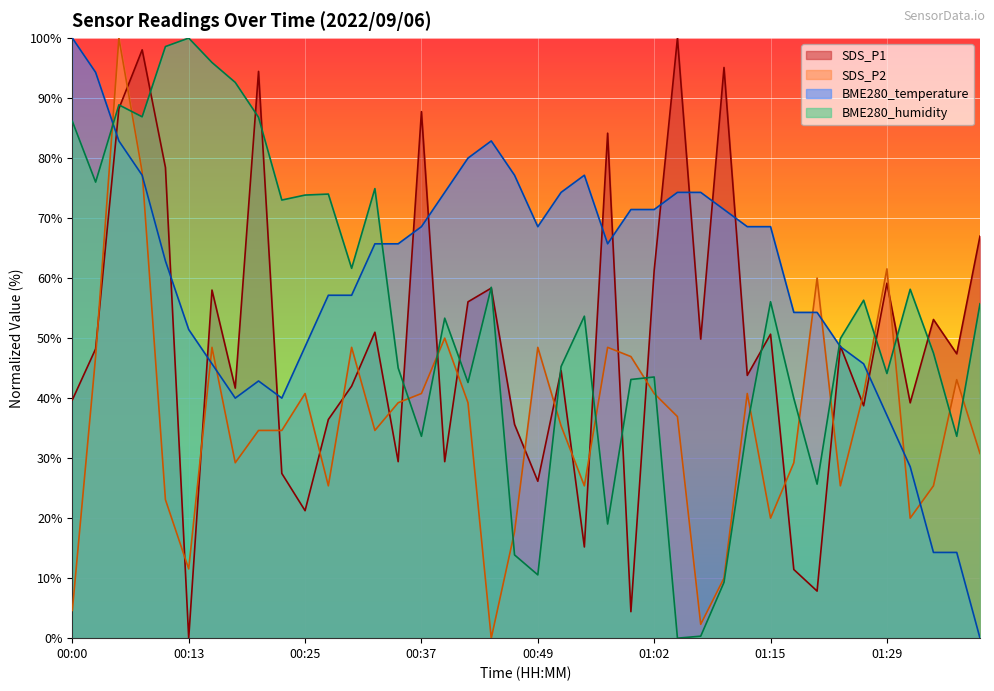

Reading left to right, transcribe all the data shown in this chart.

SDS_P1: 39.7	48.2	88.2	98.0	78.4	0.0	58.0	41.7	94.4	27.5	21.2	36.4	42.0	51.0	29.4	87.7	29.4	56.0	58.3	35.6	26.1	44.6	15.2	84.2	4.4	61.3	100.0	49.8	95.1	43.8	50.7	11.4	7.8	48.7	38.7	59.2	39.2	53.1	47.4	67.0
SDS_P2: 4.6	46.9	100.0	77.7	23.1	11.5	48.5	29.2	34.6	34.6	40.8	25.4	48.5	34.6	39.2	40.8	50.0	39.2	0.0	17.7	48.5	35.4	25.4	48.5	46.9	40.8	36.9	2.3	10.0	40.8	20.0	29.2	60.0	25.4	40.8	61.5	20.0	25.4	43.1	30.8
BME280_temperature: 100.0	94.3	82.9	77.1	62.9	51.4	45.7	40.0	42.9	40.0	48.6	57.1	57.1	65.7	65.7	68.6	74.3	80.0	82.9	77.1	68.6	74.3	77.1	65.7	71.4	71.4	74.3	74.3	71.4	68.6	68.6	54.3	54.3	48.6	45.7	37.1	28.6	14.3	14.3	0.0
BME280_humidity: 86.1	76.0	88.9	86.9	98.6	100.0	95.9	92.6	86.8	73.0	73.8	74.0	61.6	74.9	45.0	33.6	53.3	42.6	58.5	13.9	10.5	45.3	53.7	19.0	43.1	43.5	0.0	0.3	9.3	35.4	56.1	40.0	25.7	49.9	56.3	44.1	58.1	47.5	33.6	55.7